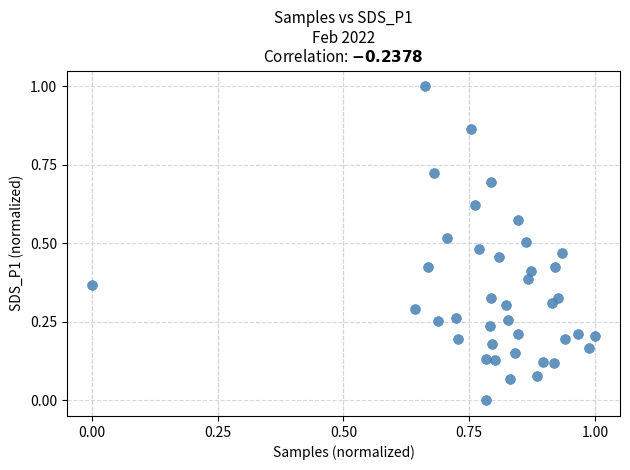

What is the range of X values (max minus min)?

1.0